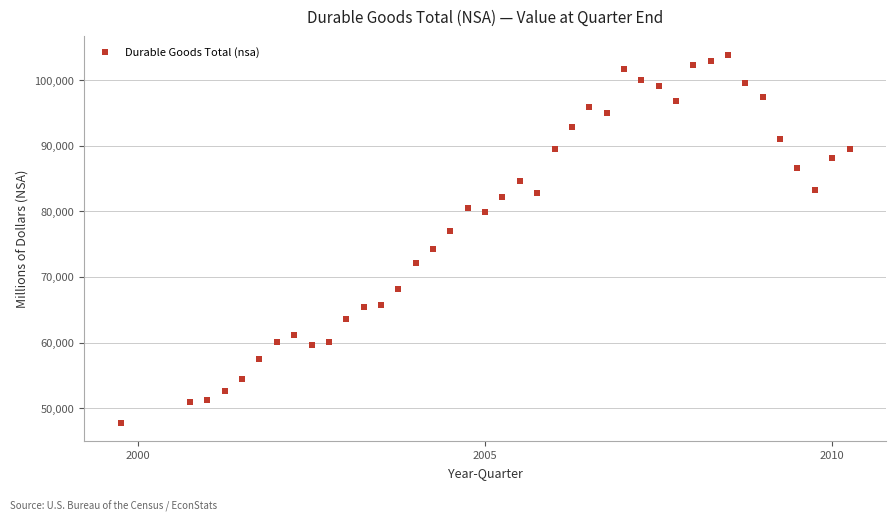

What is the range of Y values (max minus min)?

56101